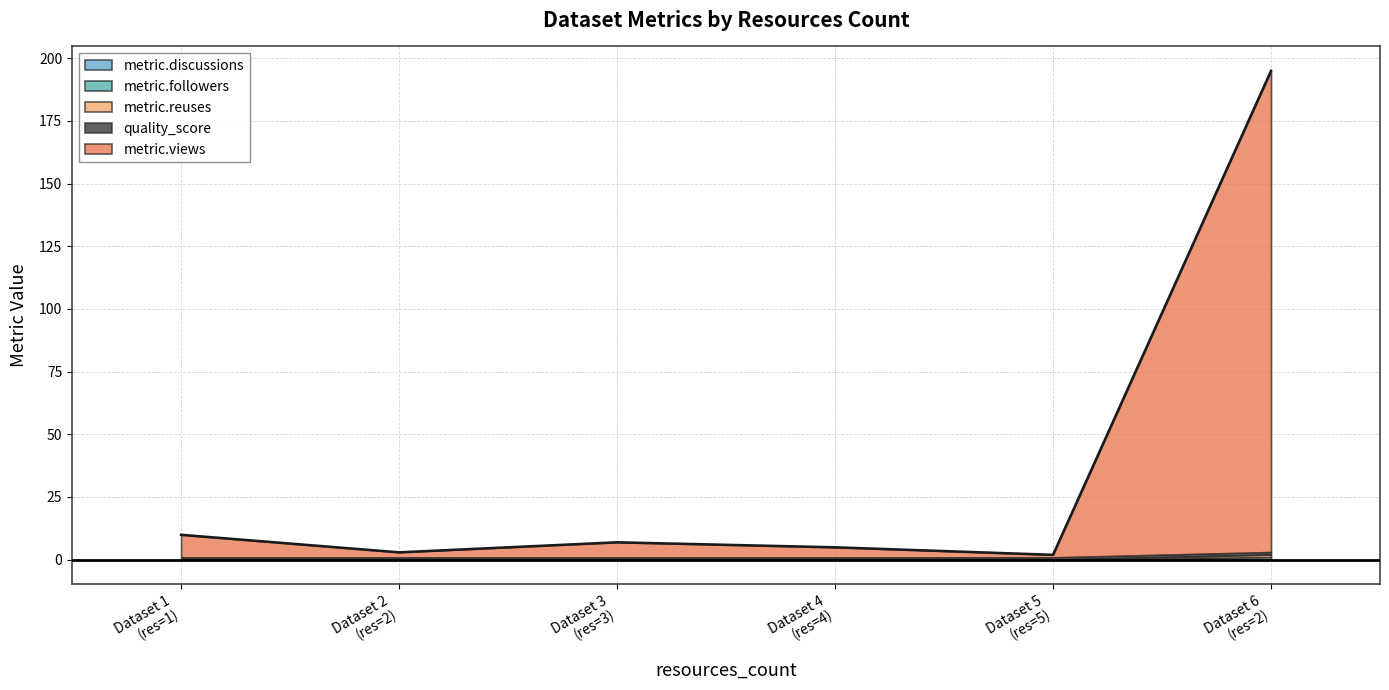

True or false: metric.followers and metric.reuses cross at least once.

False